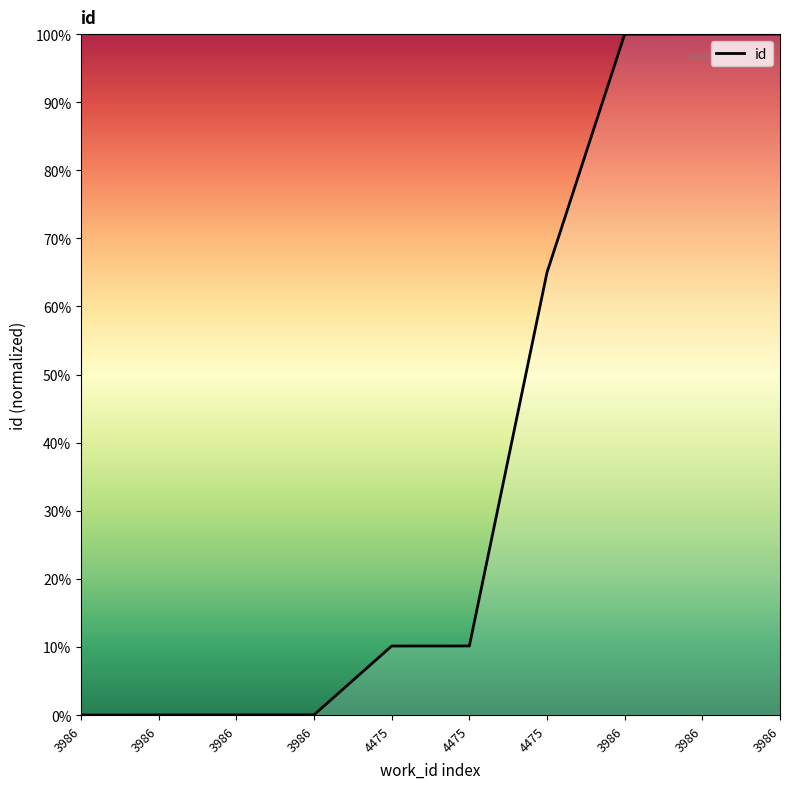

What is the ratio of the value at 3986 to the value at 4475?

9.9